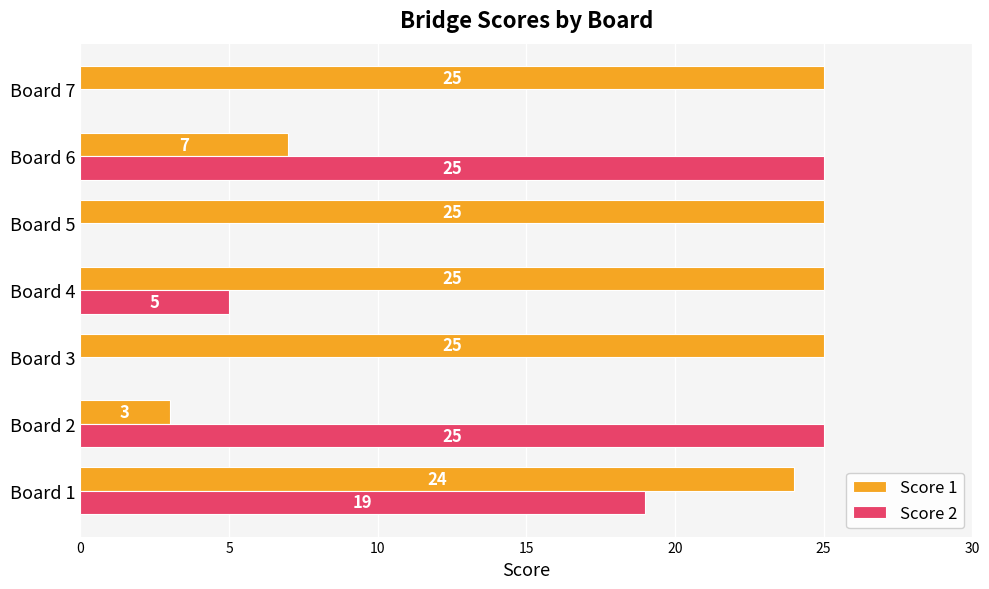

What is the maximum value shown in the chart?

25